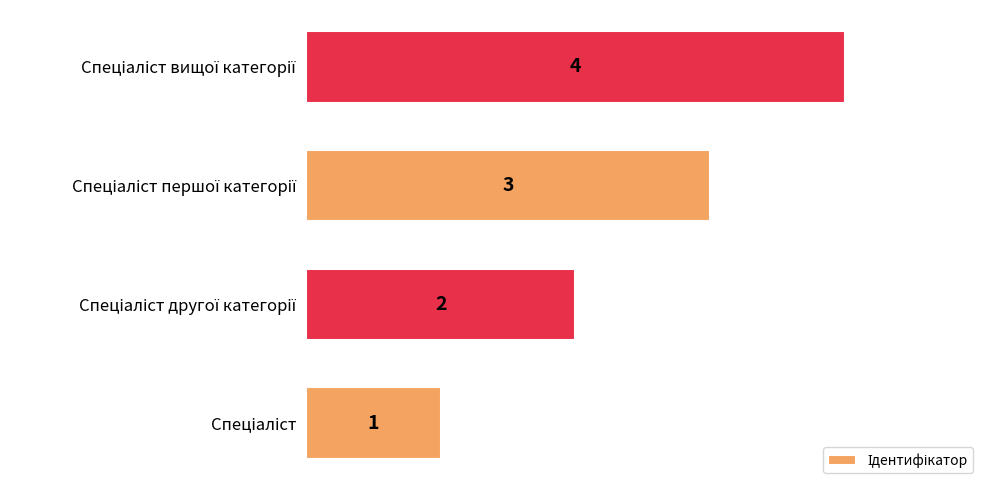

Count the values in the range 2 to 4.

3